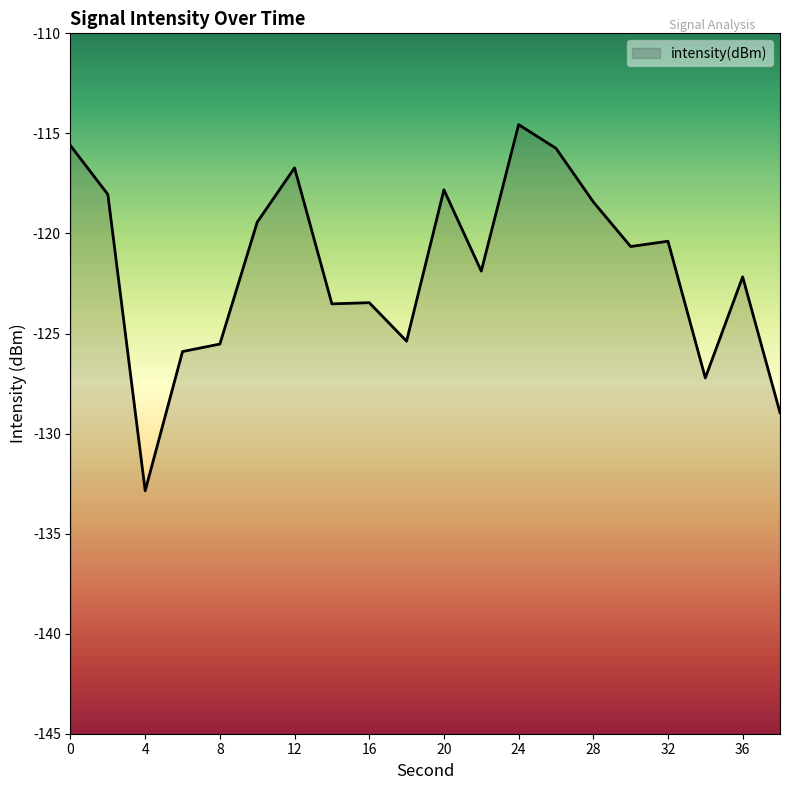

At which category does the chart reach its peak across all series?

24